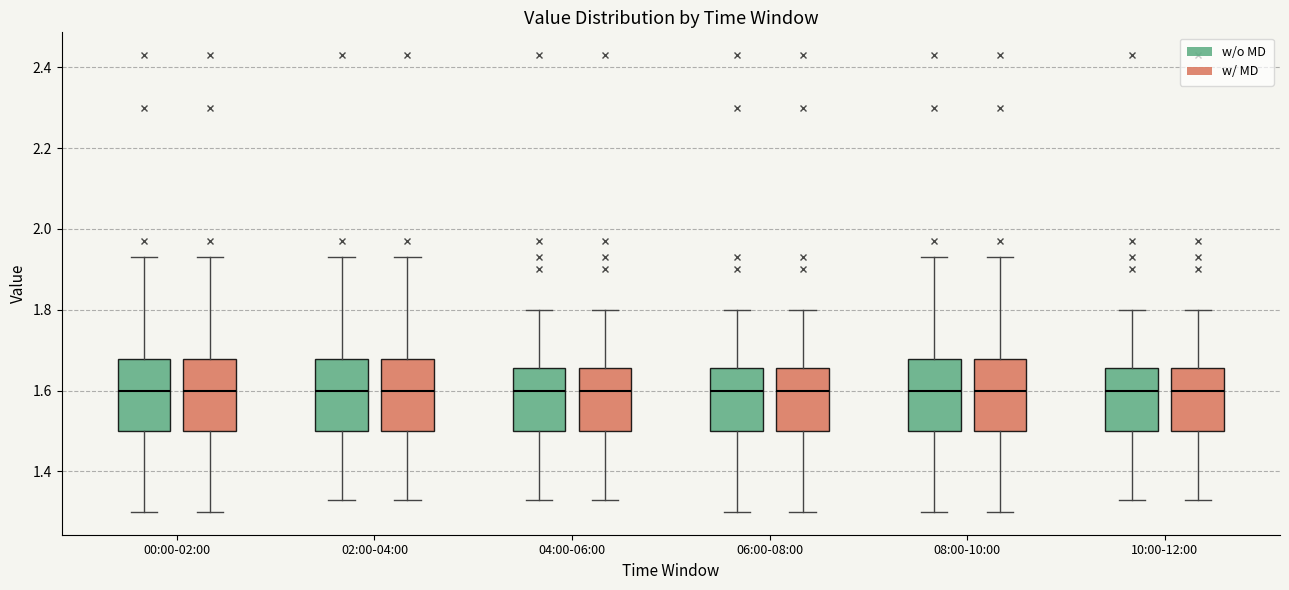

Reading left to right, read every box against the y-axis: the position of its median line, the range the box covers, and the ends of its whiskers. The values are not printed on the chart, so give them approximately, as read against the axis.

00:00-02:00 (w/o MD): median 1.60, box 1.50 to 1.68, whiskers 1.30 to 1.94
00:00-02:00 (w/ MD): median 1.60, box 1.50 to 1.68, whiskers 1.30 to 1.94
02:00-04:00 (w/o MD): median 1.60, box 1.50 to 1.68, whiskers 1.34 to 1.94
02:00-04:00 (w/ MD): median 1.60, box 1.50 to 1.68, whiskers 1.34 to 1.94
04:00-06:00 (w/o MD): median 1.60, box 1.50 to 1.66, whiskers 1.34 to 1.80
04:00-06:00 (w/ MD): median 1.60, box 1.50 to 1.66, whiskers 1.34 to 1.80
06:00-08:00 (w/o MD): median 1.60, box 1.50 to 1.66, whiskers 1.30 to 1.80
06:00-08:00 (w/ MD): median 1.60, box 1.50 to 1.66, whiskers 1.30 to 1.80
08:00-10:00 (w/o MD): median 1.60, box 1.50 to 1.68, whiskers 1.30 to 1.94
08:00-10:00 (w/ MD): median 1.60, box 1.50 to 1.68, whiskers 1.30 to 1.94
10:00-12:00 (w/o MD): median 1.60, box 1.50 to 1.66, whiskers 1.34 to 1.80
10:00-12:00 (w/ MD): median 1.60, box 1.50 to 1.66, whiskers 1.34 to 1.80